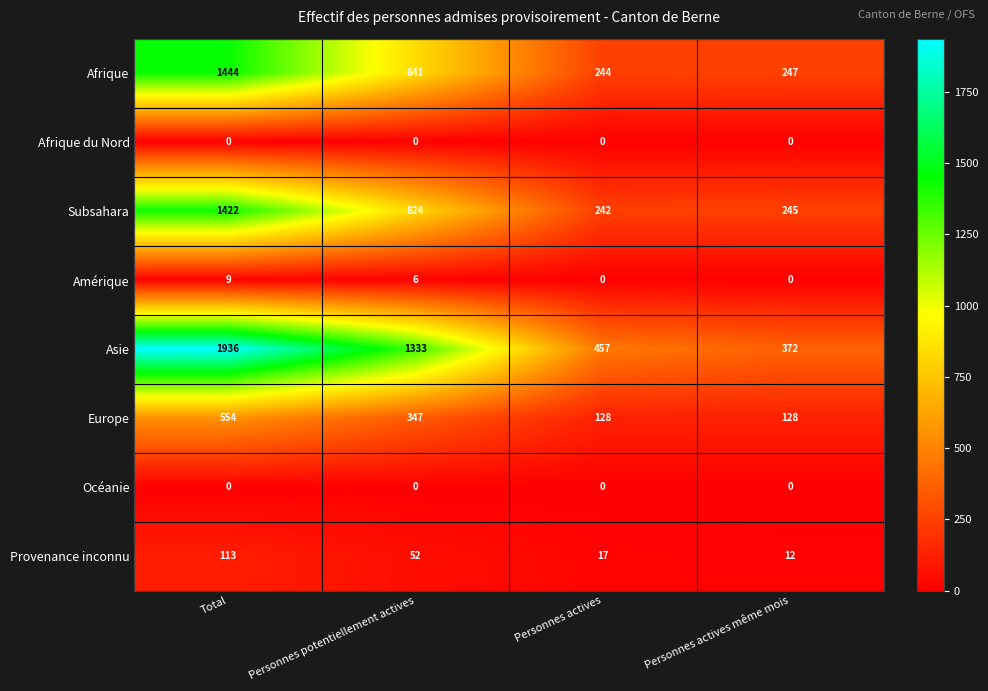

At which category is the sum across all series the highest?

Total